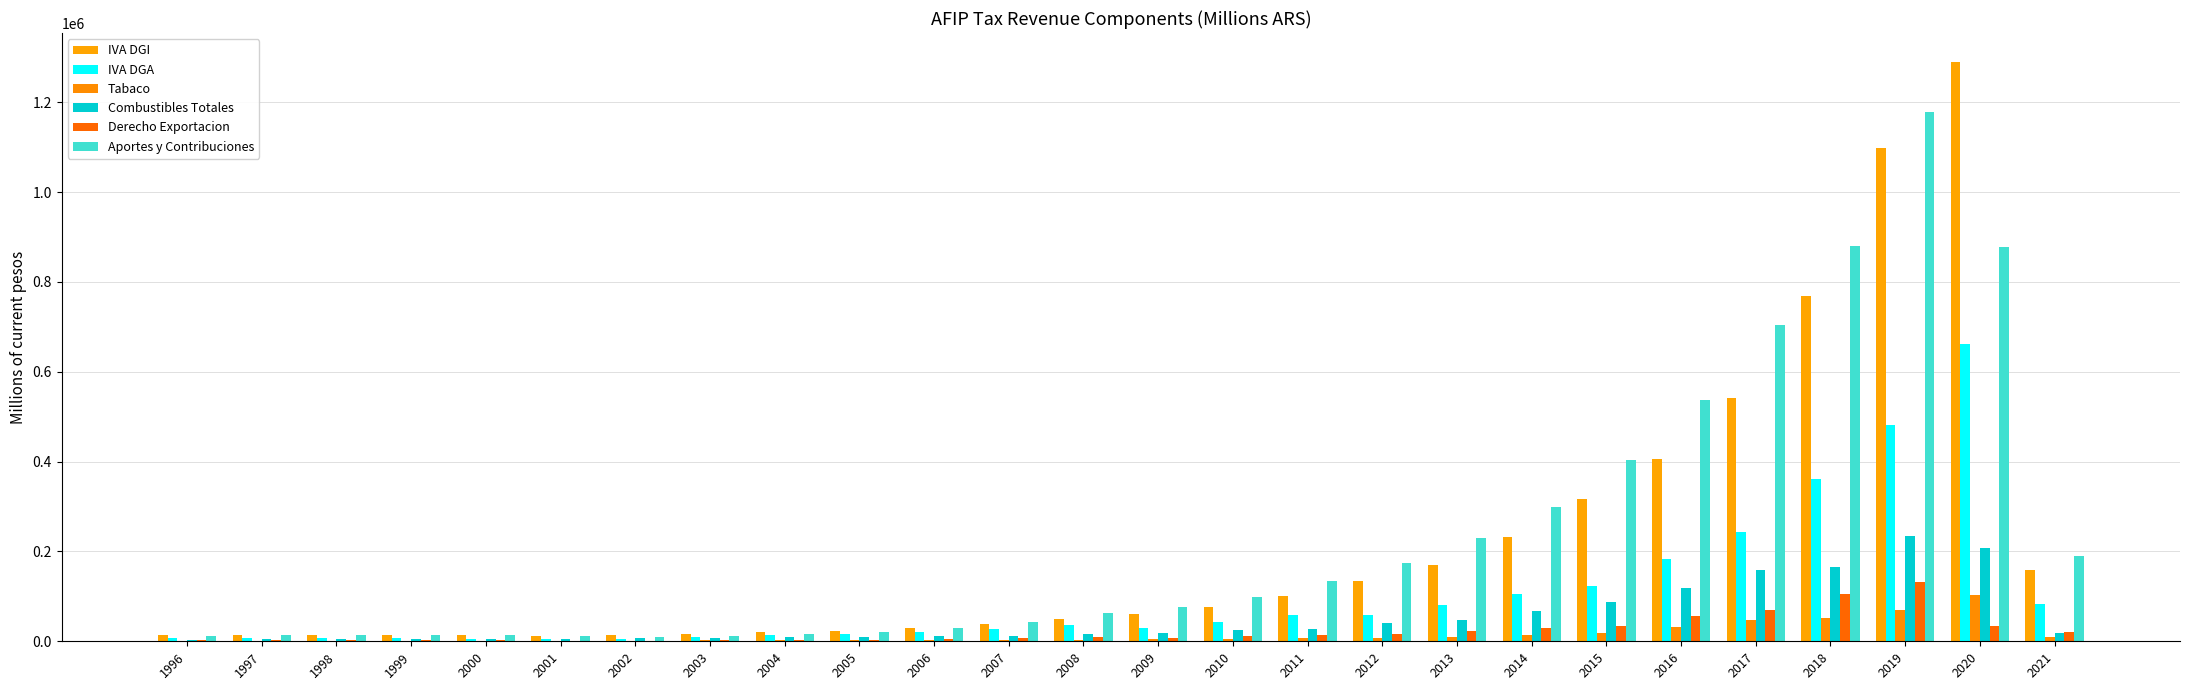

Reading left to right, list all the values displayed in this chart.

IVA DGI: 1996=13890.5	1997=14639.0	1998=14894.3	1999=14373.8	2000=14423.3	2001=12396.0	2002=13365.3	2003=16633.5	2004=20267.7	2005=23542.7	2006=30075.0	2007=39260.2	2008=50392.9	2009=61393.7	2010=76711.1	2011=100402.3	2012=133816.3	2013=170383.5	2014=231260.5	2015=316336.4	2016=406119.8	2017=542114.8	2018=767719.3	2019=1097200.4	2020=1289513.6	2021=157595.1
IVA DGA: 1996=6260.9	1997=7698.1	1998=7695.6	1999=6365.1	2000=6052.0	2001=4728.1	2002=4787.0	2003=8654.1	2004=12979.4	2005=16112.4	2006=20292.3	2007=27398.8	2008=35722.0	2009=29723.1	2010=43339.9	2011=57663.6	2012=59250.9	2013=81359.5	2014=104965.4	2015=122163.3	2016=183029.1	2017=243727.5	2018=360261.0	2019=481095.8	2020=662047.2	2021=82736.5
Tabaco: 1996=1343.7	1997=1318.2	1998=1331.1	1999=1328.0	2000=1219.2	2001=1335.7	2002=1426.6	2003=1770.2	2004=2296.6	2005=2699.9	2006=2717.3	2007=3021.3	2008=3641.3	2009=4323.3	2010=5081.4	2011=6282.7	2012=7512.5	2013=9059.5	2014=12925.4	2015=19497.1	2016=32655.4	2017=46801.3	2018=51347.2	2019=69570.8	2020=101944.2	2021=10187.8
Combustibles Totales: 1996=2476.8	1997=5410.4	1998=5059.5	1999=4999.2	2000=4802.8	2001=5018.4	2002=7287.9	2003=8337.2	2004=9104.4	2005=10265.7	2006=11093.5	2007=12393.6	2008=15778.0	2009=18632.9	2010=24177.9	2011=28200.6	2012=40221.2	2013=47050.5	2014=68414.1	2015=87502.9	2016=119204.5	2017=159100.1	2018=165009.0	2019=234819.6	2020=207381.6	2021=18992.3
Derecho Exportacion: 1996=1897.6	1997=2429.2	1998=2694.0	1999=2227.2	2000=1937.8	2001=1540.5	2002=1265.6	2003=2228.2	2004=3168.4	2005=3780.3	2006=5018.6	2007=6859.2	2008=8803.3	2009=7525.6	2010=11182.6	2011=14372.6	2012=16312.6	2013=23134.4	2014=29482.3	2015=34821.7	2016=55305.1	2017=69259.1	2018=104990.8	2019=132405.1	2020=34848.5	2021=20249.2
Aportes y Contribuciones: 1996=12561.6	1997=13827.5	1998=14171.8	1999=13134.5	2000=12919.3	2001=11861.6	2002=9993.9	2003=12326.0	2004=16542.0	2005=21352.3	2006=30376.8	2007=43572.5	2008=62245.6	2009=76277.3	2010=99276.0	2011=133811.5	2012=175255.1	2013=229821.2	2014=298456.9	2015=403545.7	2016=536978.2	2017=703454.1	2018=879054.9	2019=1177531.7	2020=877361.8	2021=188750.4